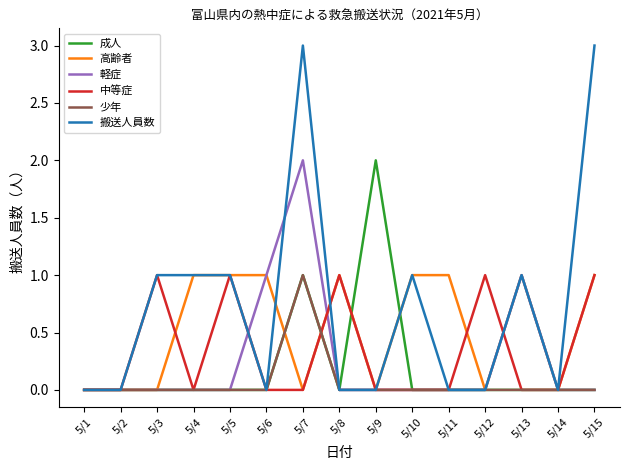

The 軽症 series shows 0 at 5/12. True or false?

True